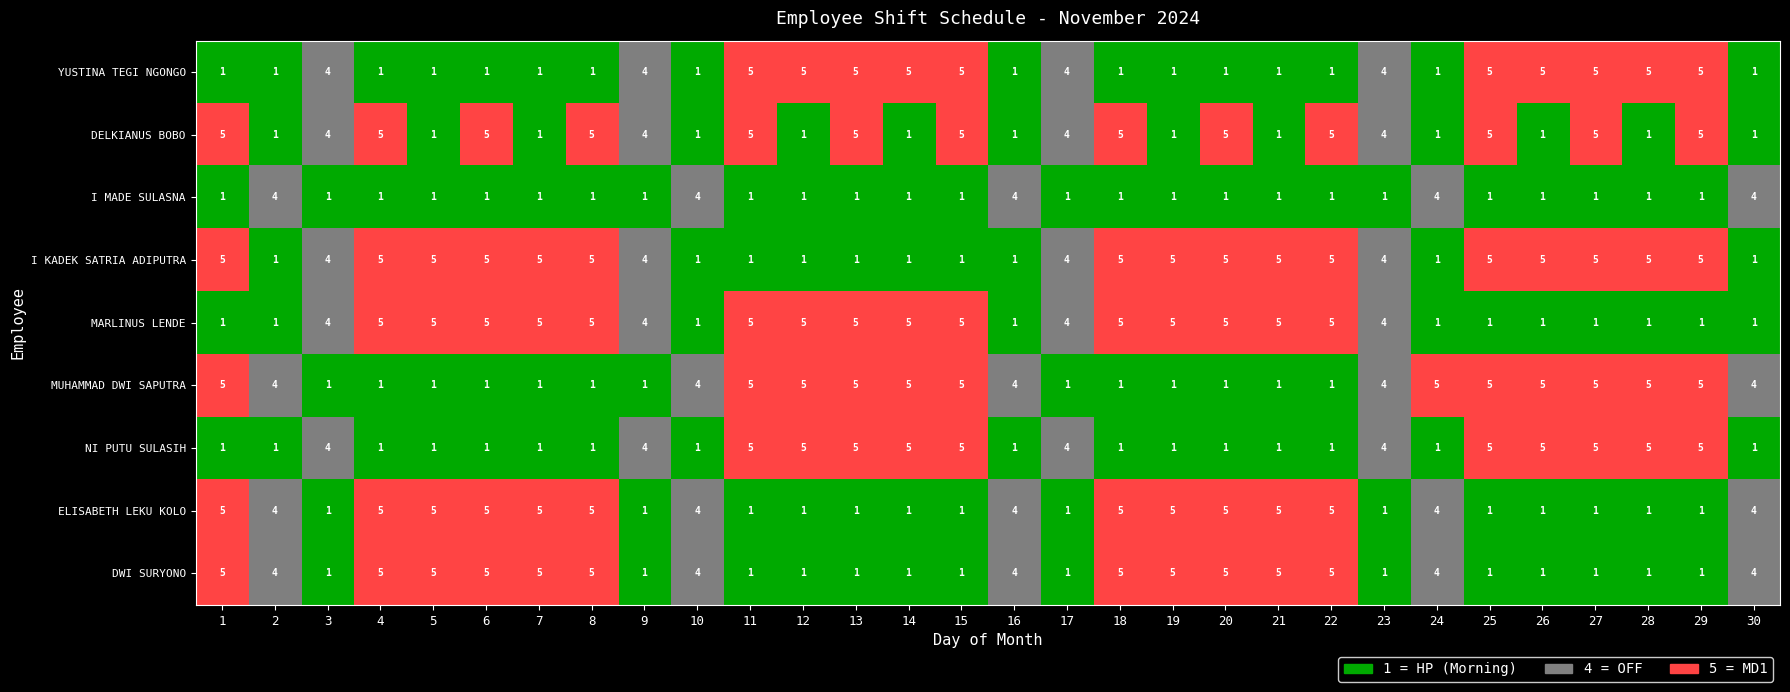

What is the difference between the second highest and second lowest values in the I MADE SULASNA series?

3